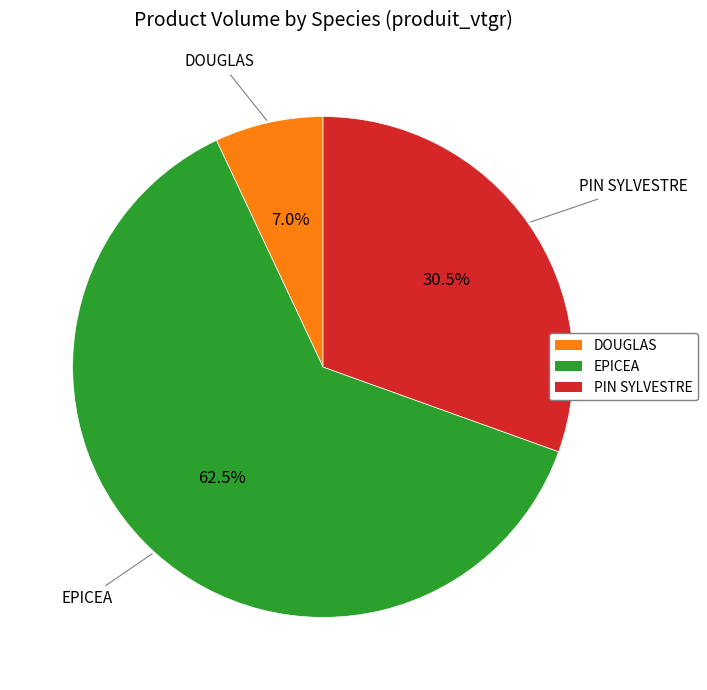

Is there a majority slice in this chart?

Yes